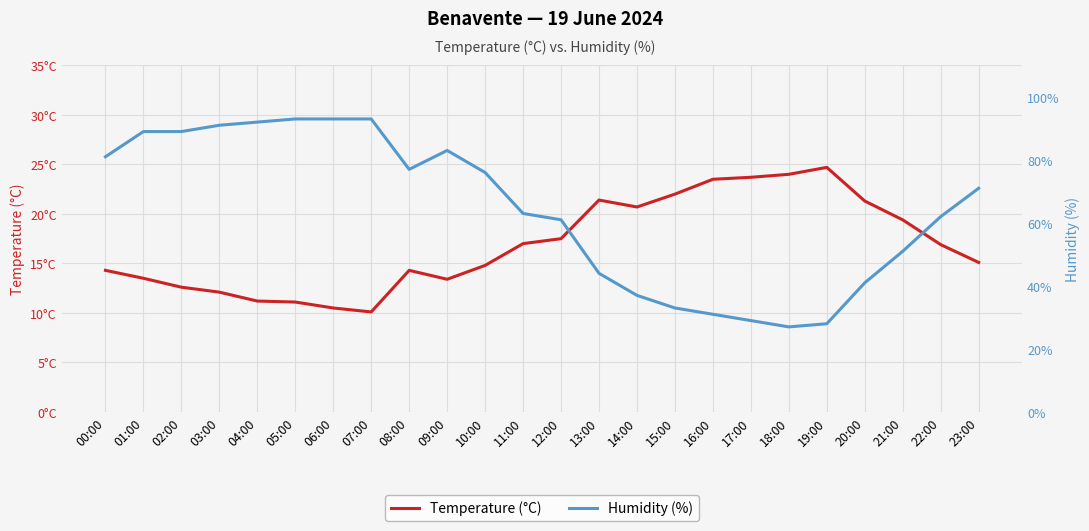

Does the chart display data point markers on the line(s)?

No